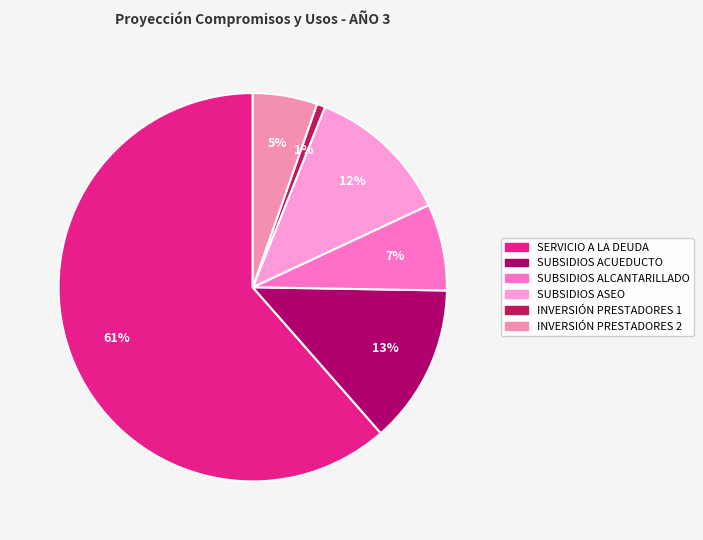

What is the change in value from SERVICIO A LA DEUDA to SUBSIDIOS ACUEDUCTO?

-532437817